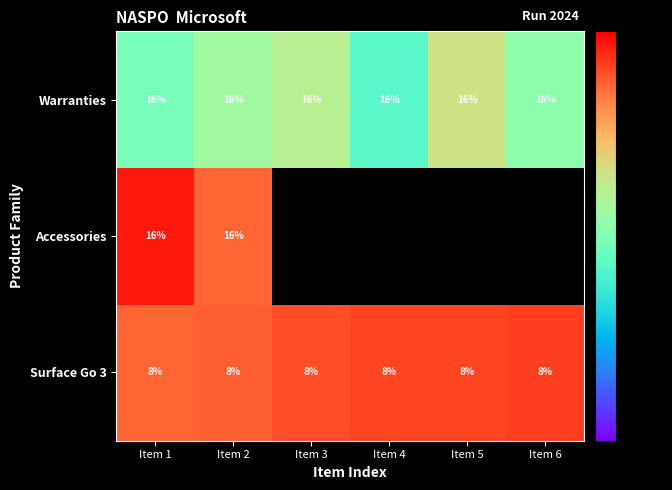

At which category does the chart reach its peak across all series?

Item 1